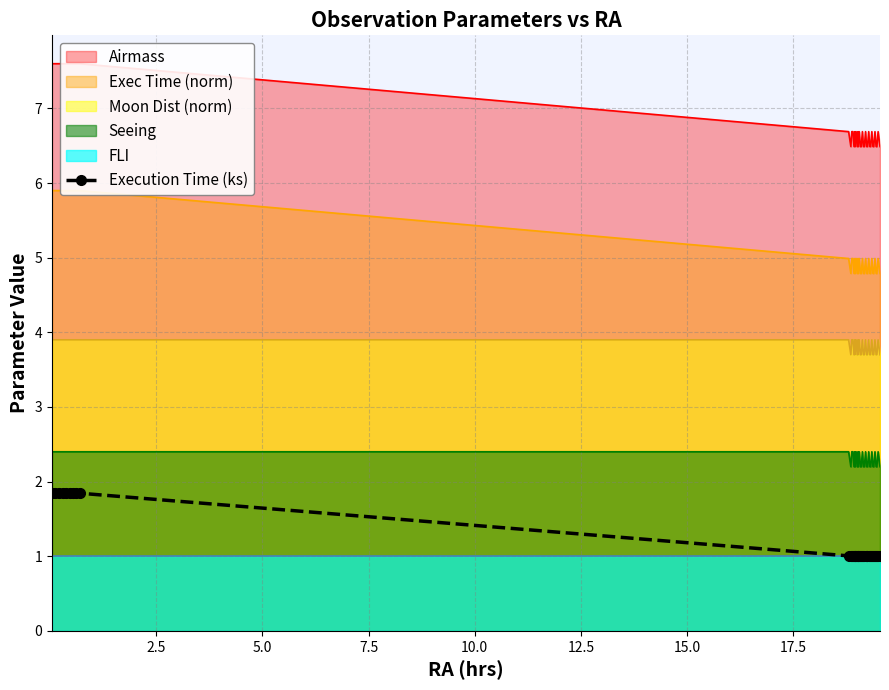

What is the difference between the second highest and second lowest values?

0.8